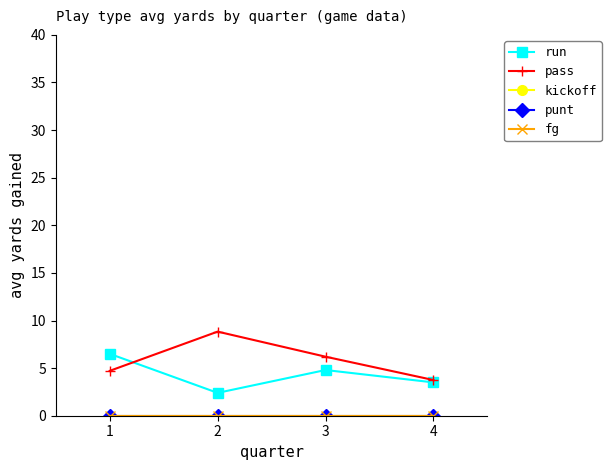

True or false: pass and fg intersect in this chart.

False